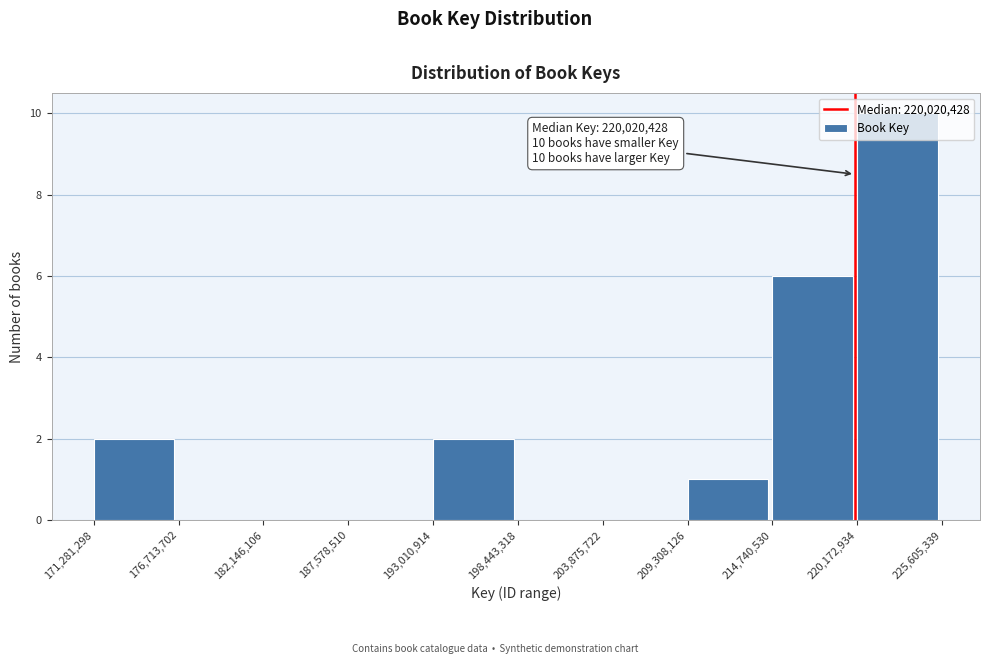

Which range on the x-axis has the tallest bar?

220,172,934 to 225,605,339